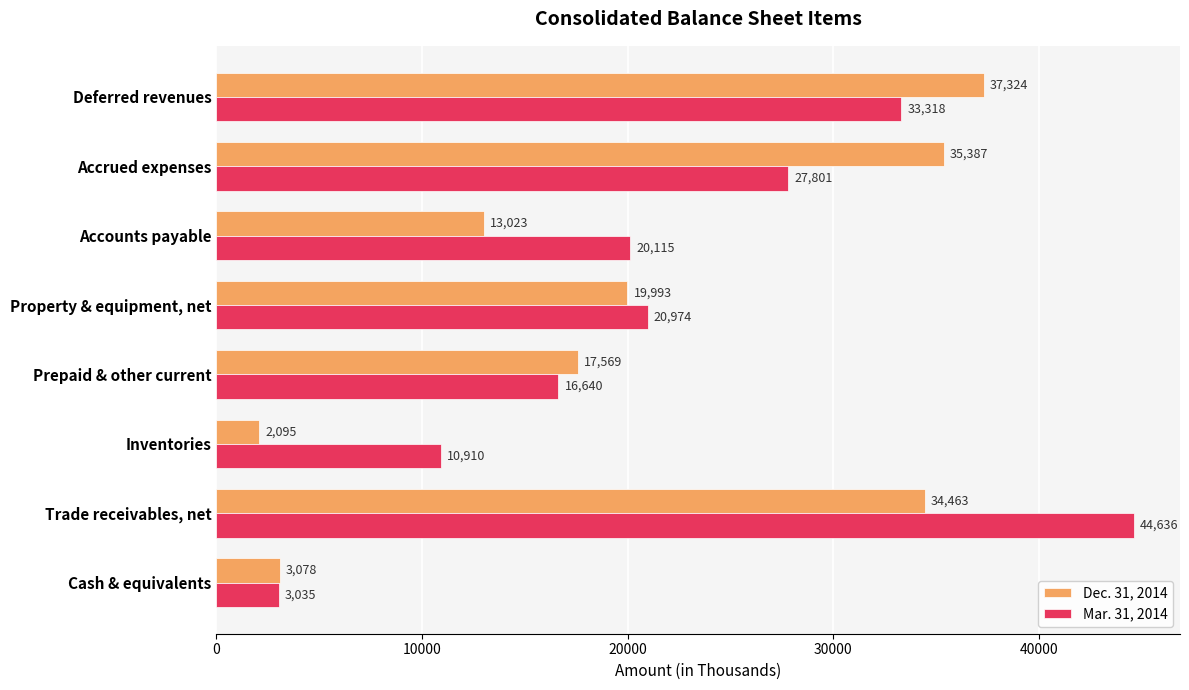

What is the sum of the Dec. 31, 2014 values at Deferred revenues and Cash & equivalents?

40402